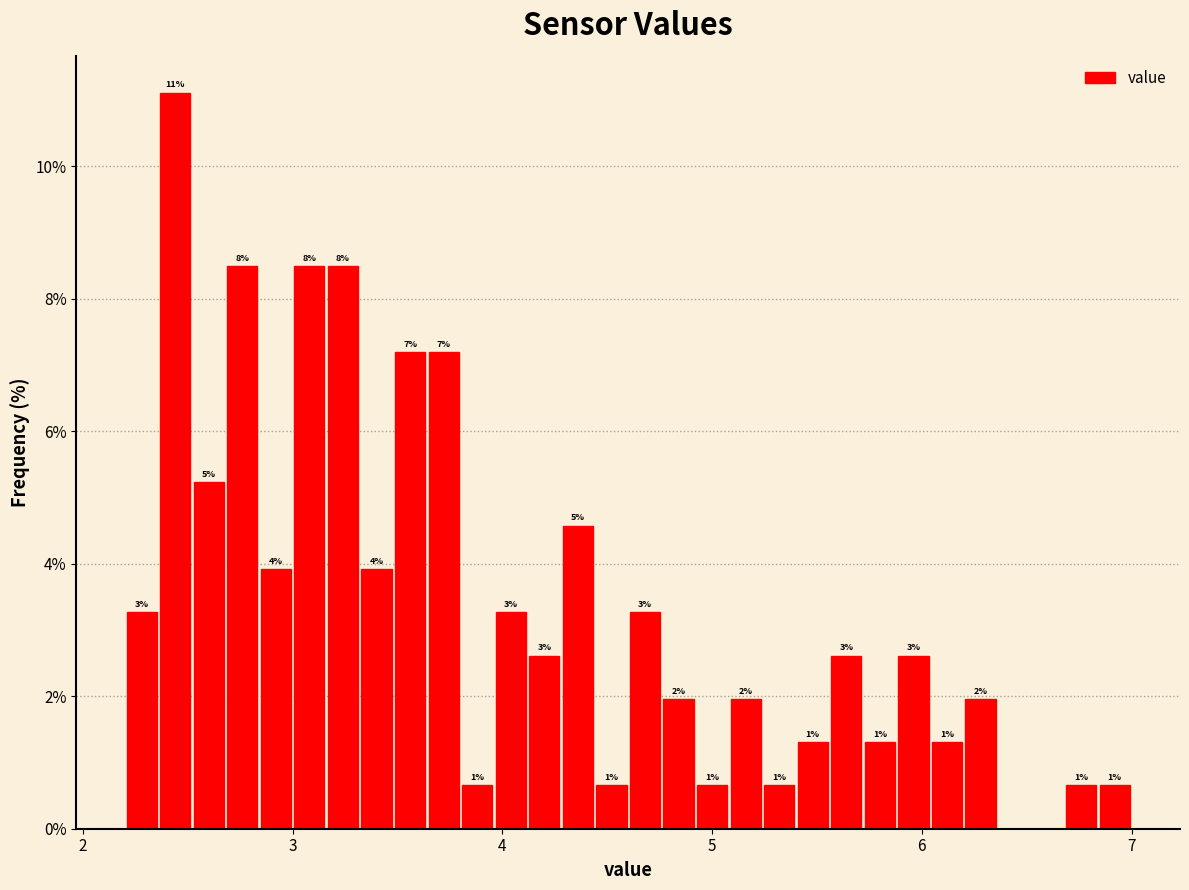

Read against the x-axis, roughly where is the centre of the tallest bar?

2.4